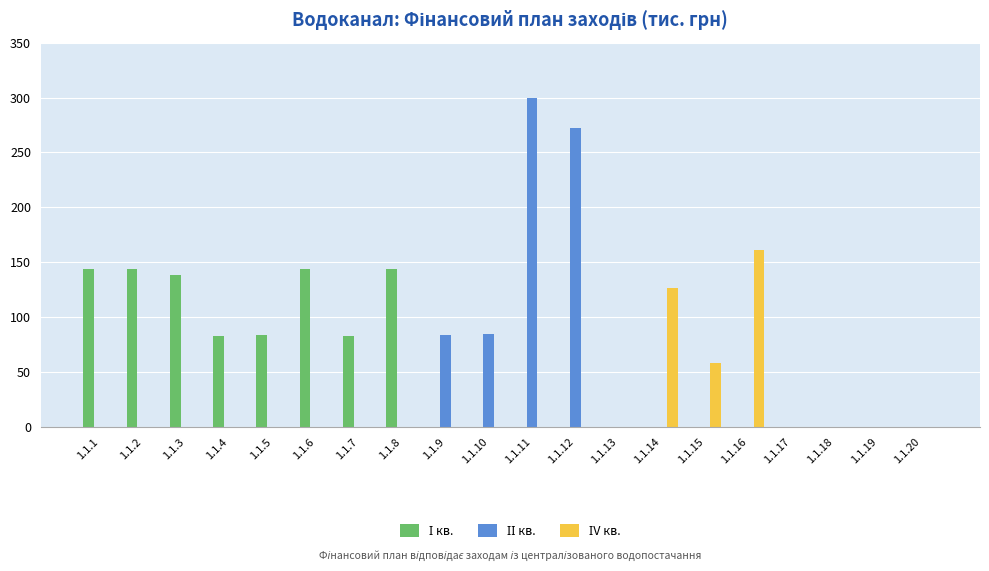

What is the greatest value displayed?

300.0